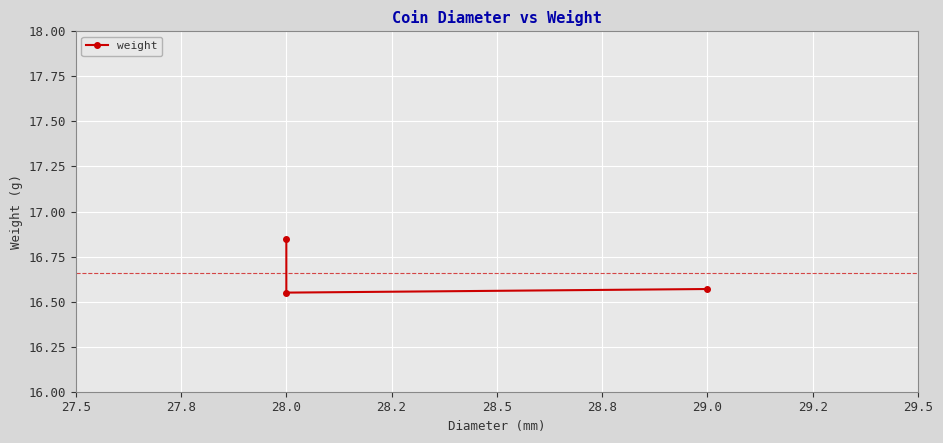

How many data points does each series have?

3